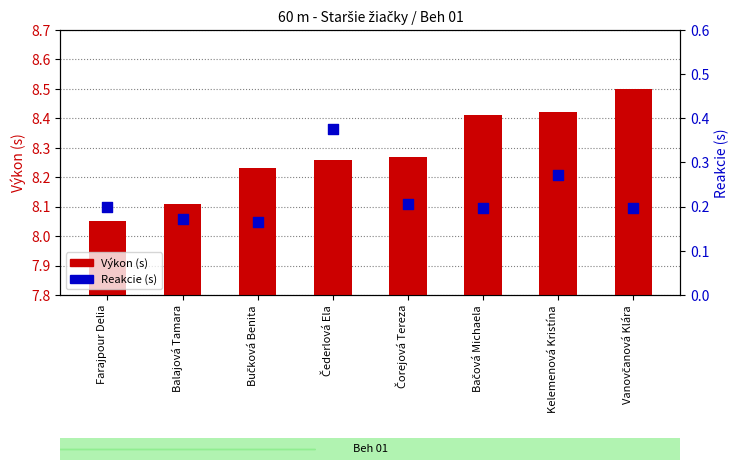

At which category is the sum across all series the highest?

Vanovčanová Klára